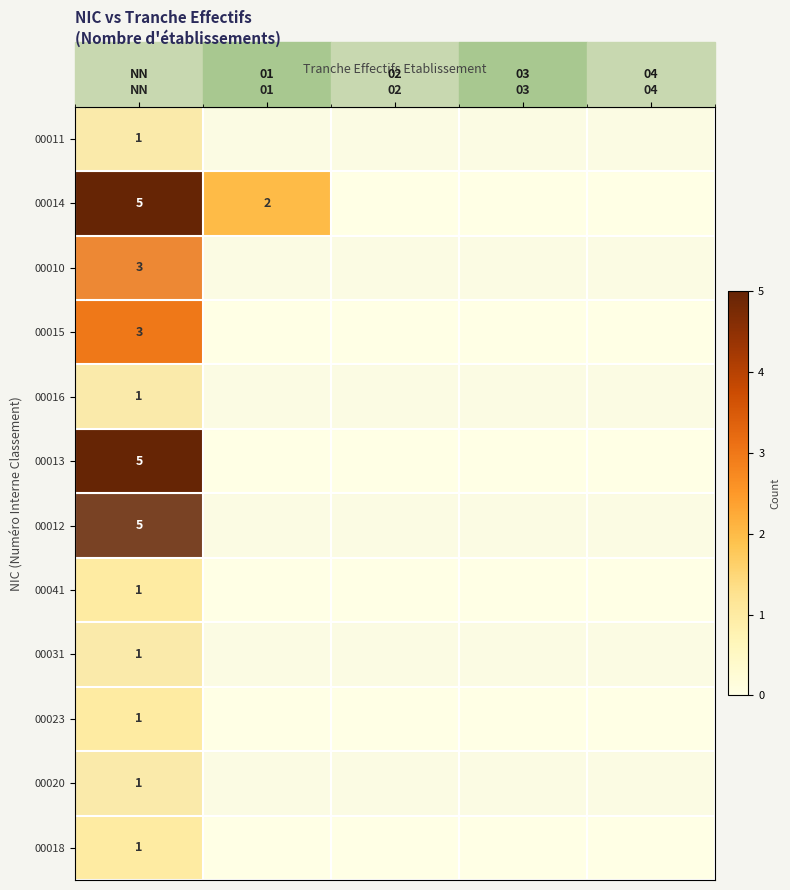

What is the difference between the 00031 values at 03 and NN?

1